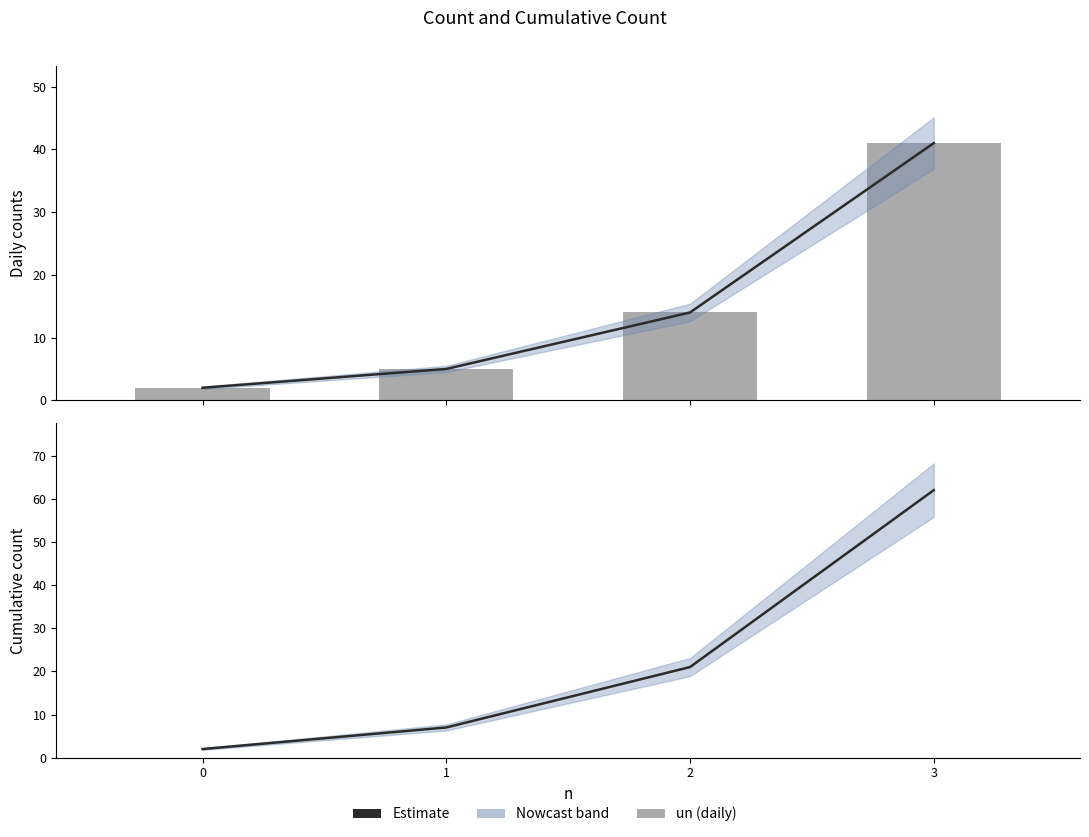

What is the difference between the Estimate (Somme de un) values at 2 and 0?

19